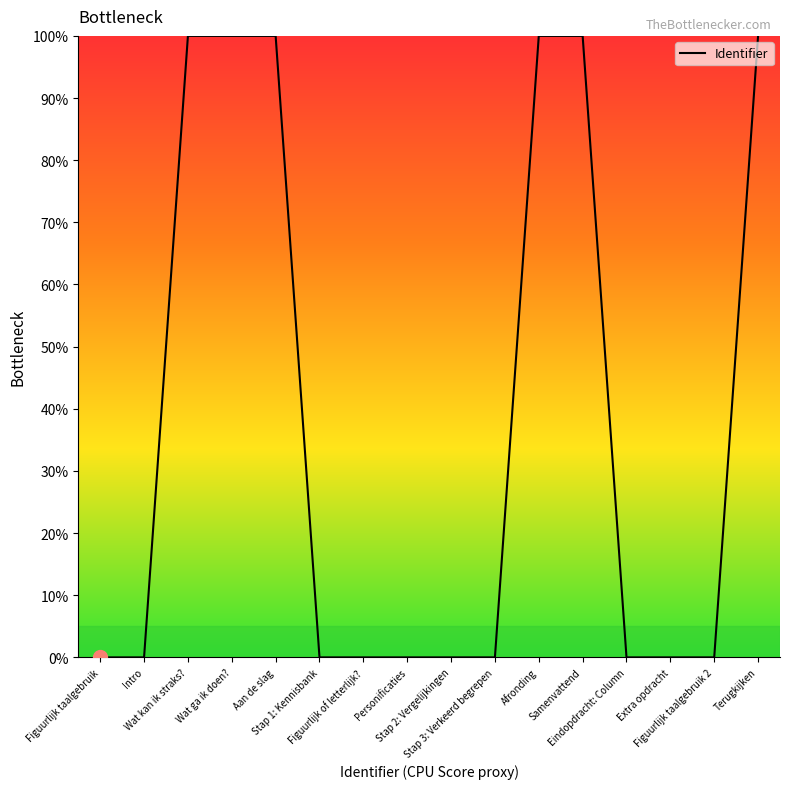

What is the maximum value shown in the chart?

100.0